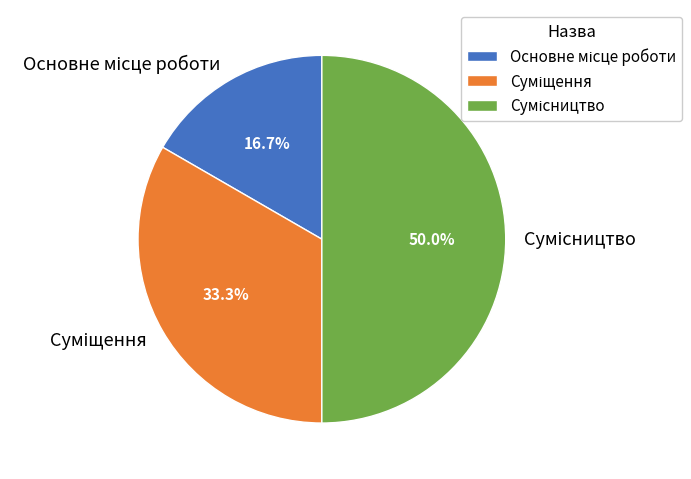

To the nearest percent, what is the average slice percentage?

33%